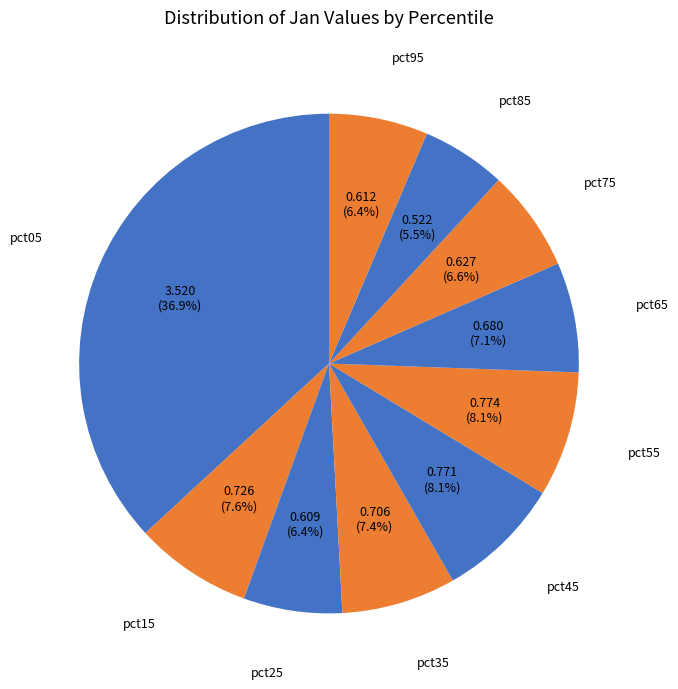

How many segments does this pie chart have?

10